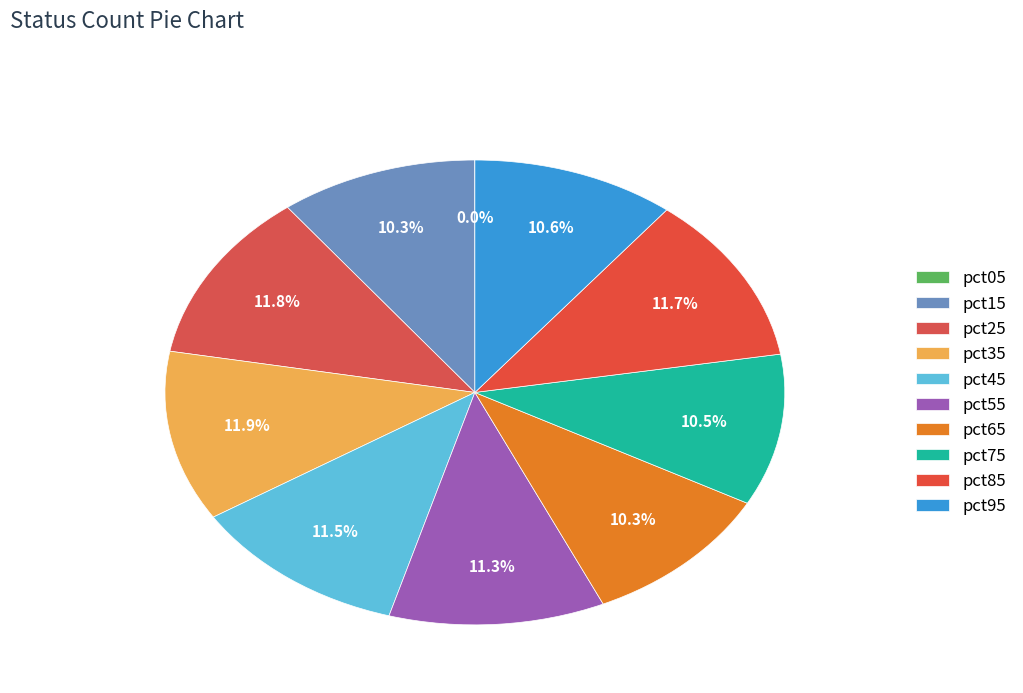

How many slices are in this pie chart?

10